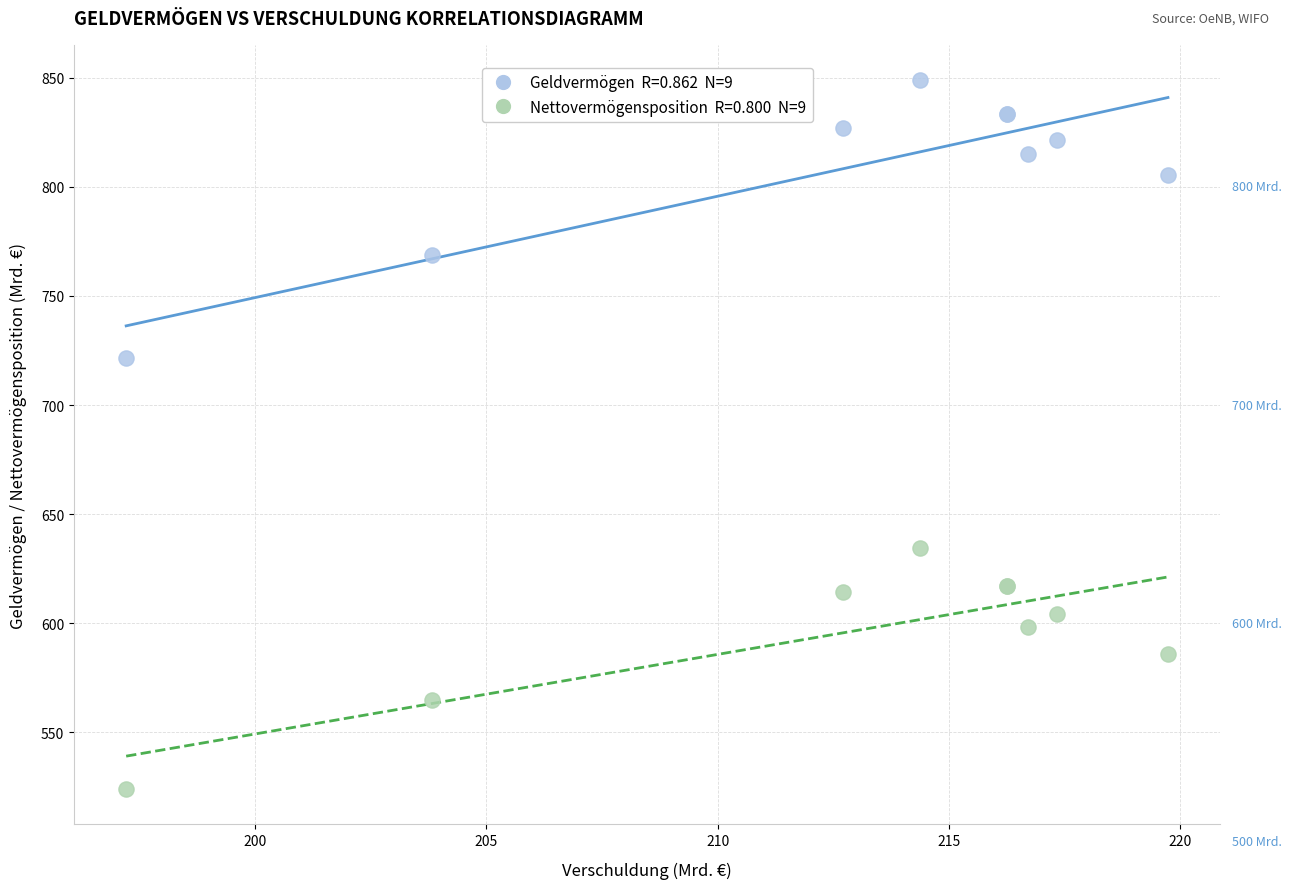

Across all series, what Y value is closest to 686?

721.4